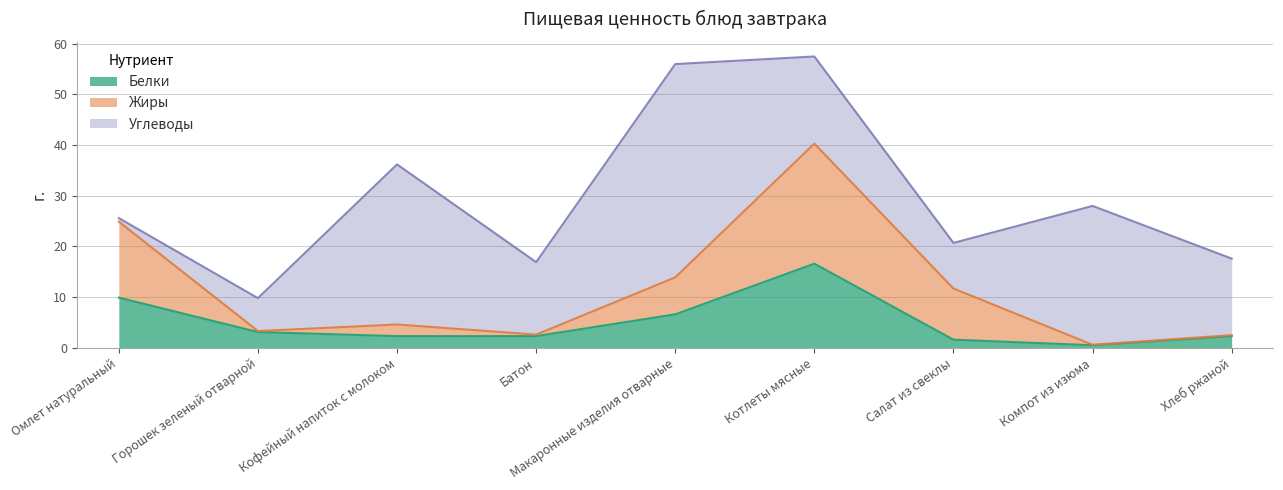

What position from the left is Салат из свеклы?

7